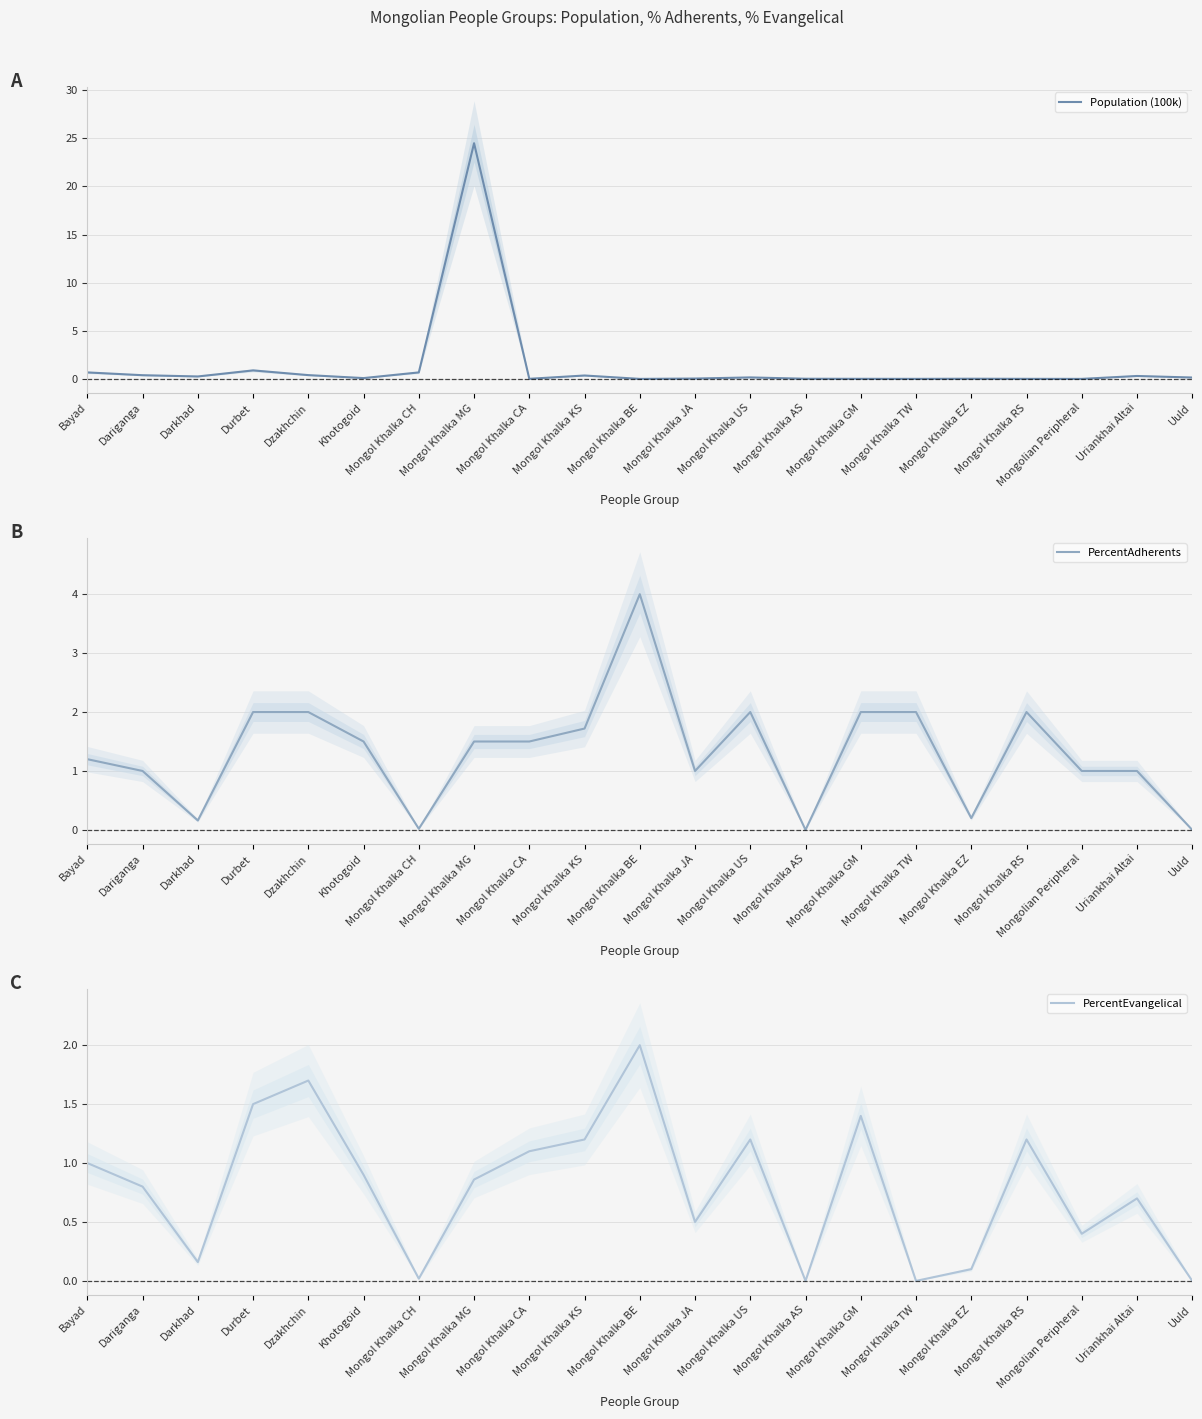

What is the sum of the PercentEvangelical values at Mongol Khalka BE and Uriankhai Altai?

2.7